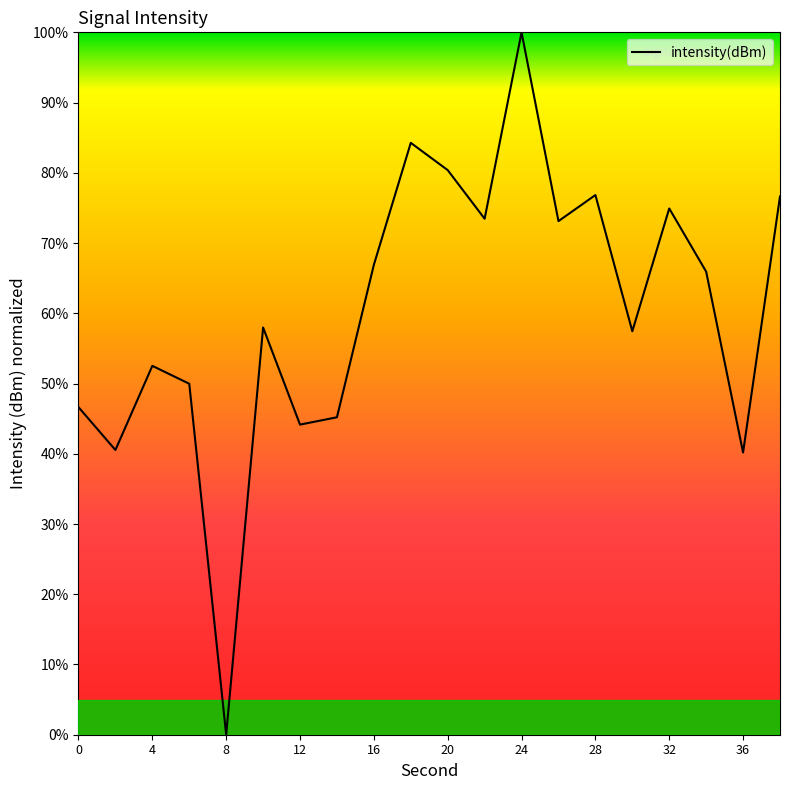

What is the difference between the maximum and minimum values?

100.0